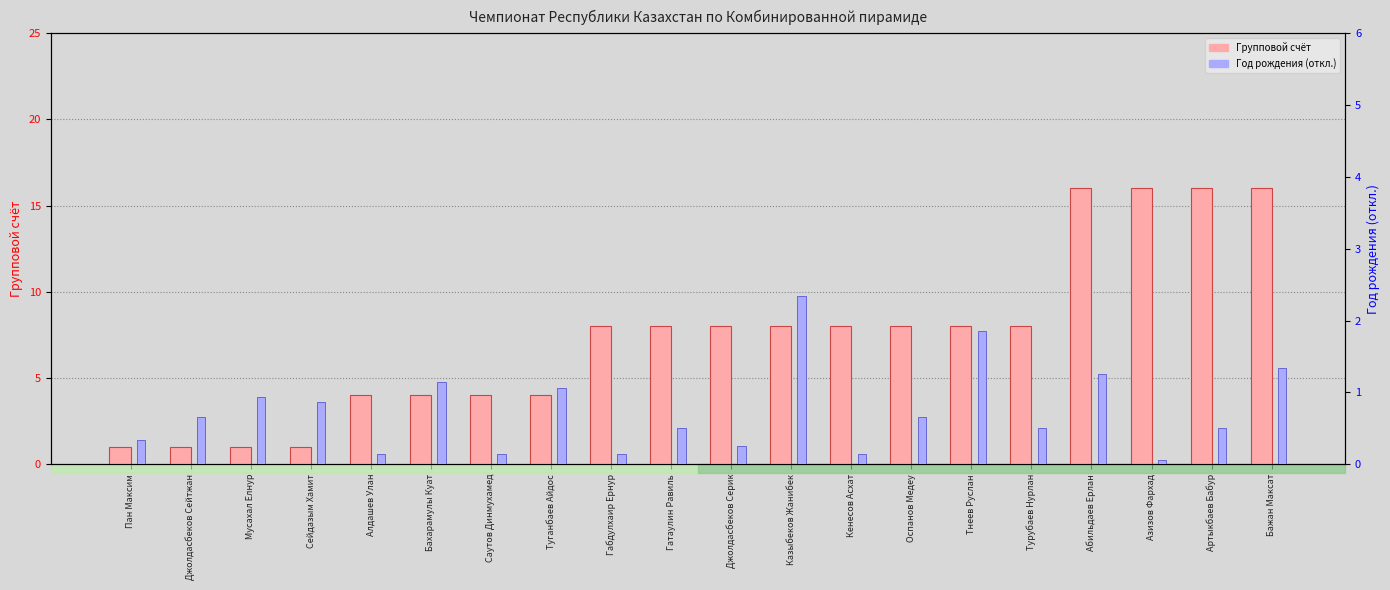

What are all the series names shown in the legend?

Групповой счёт, Год рождения (откл.)